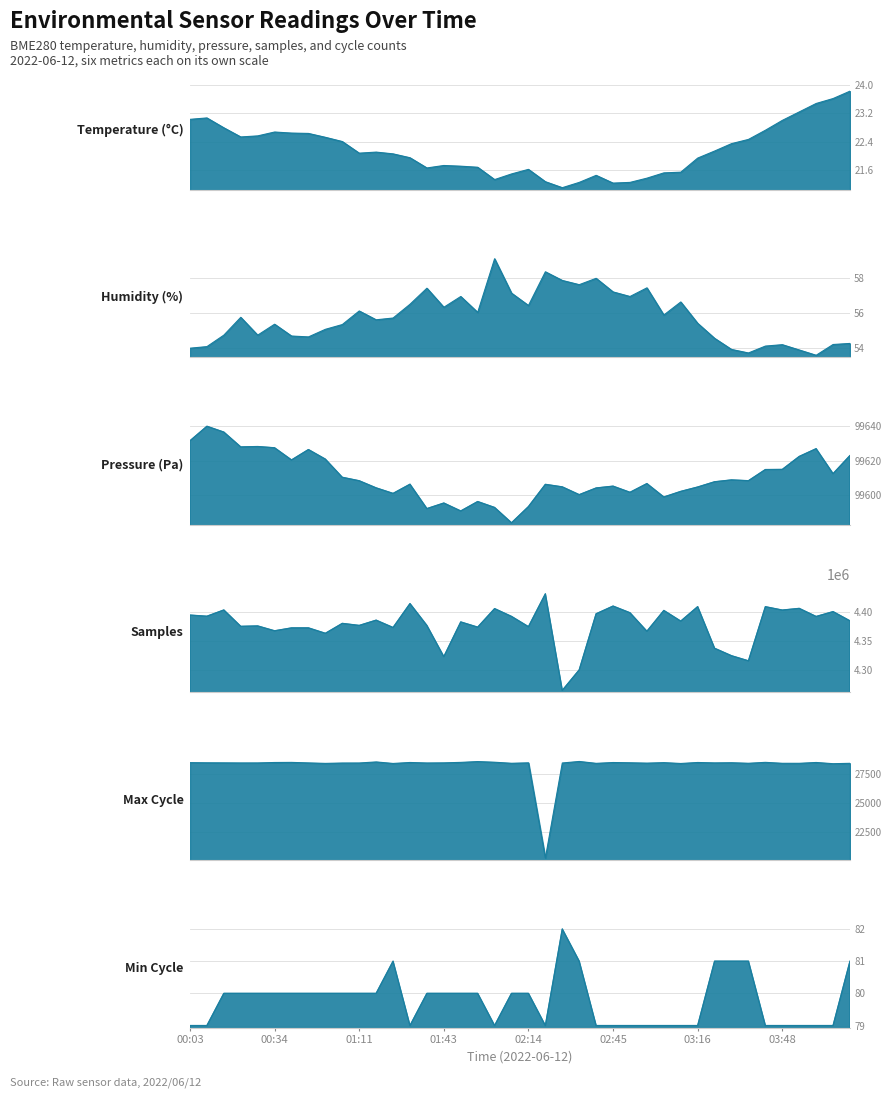

True or false: Min_cycle and BME280_temperature cross at least once.

False